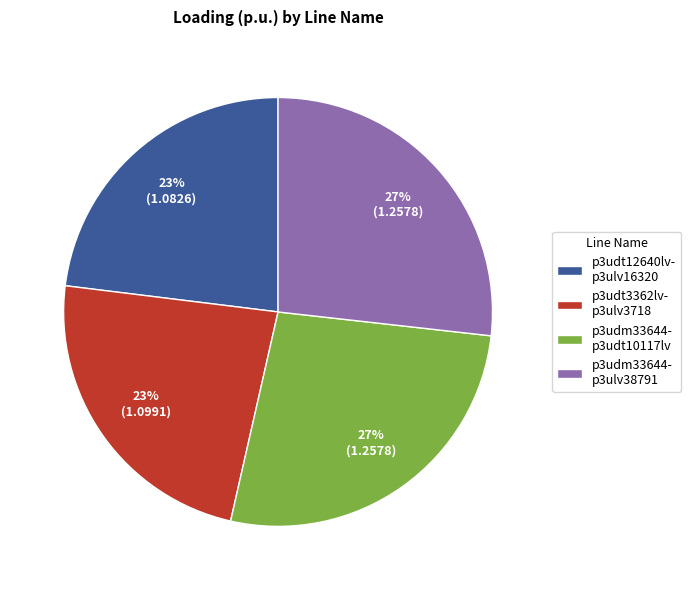

Count the number of slices in the pie.

4